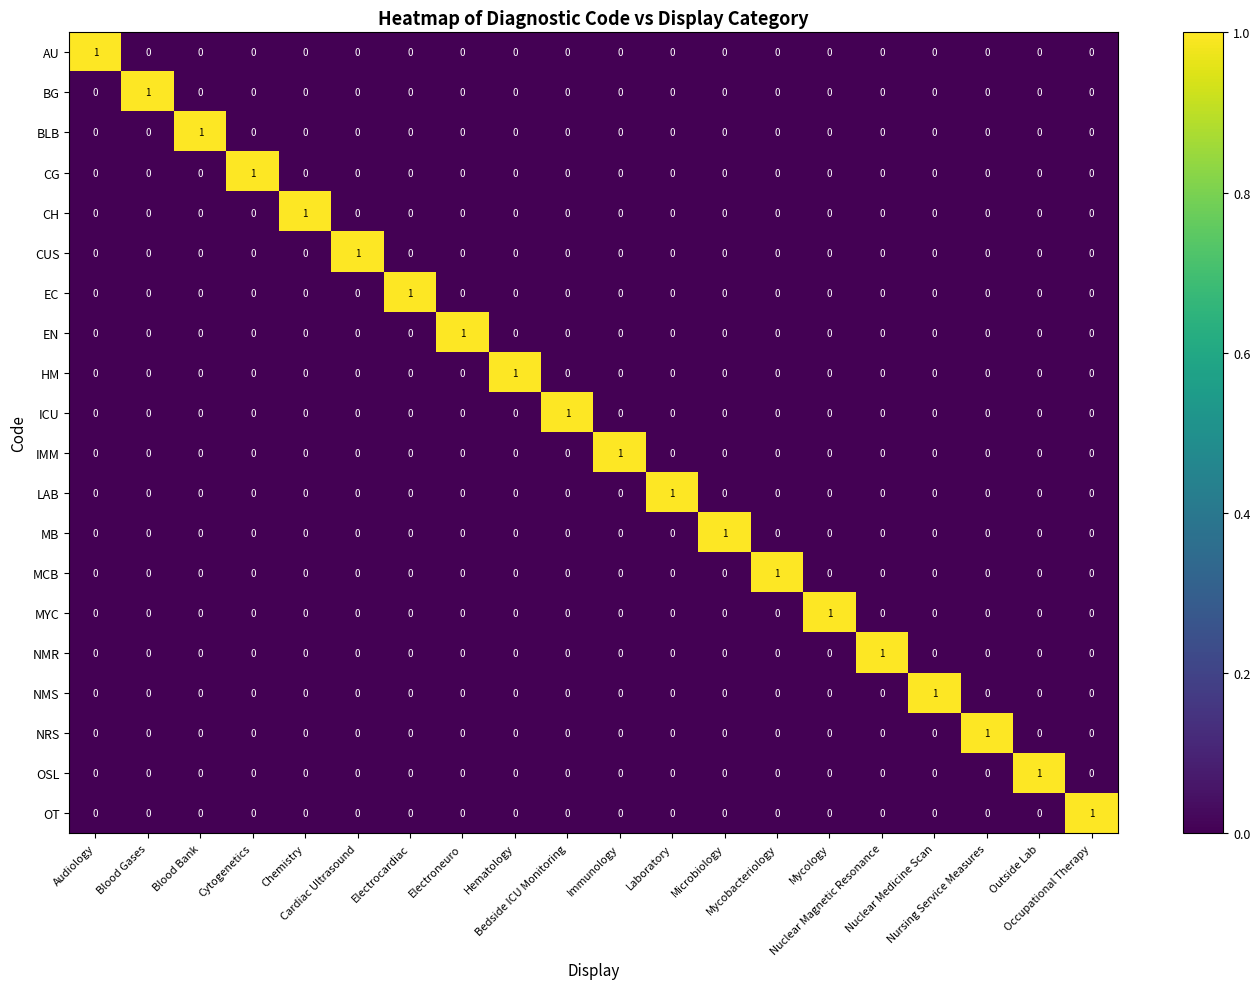

How many MYC values are between 0 and 1?

20